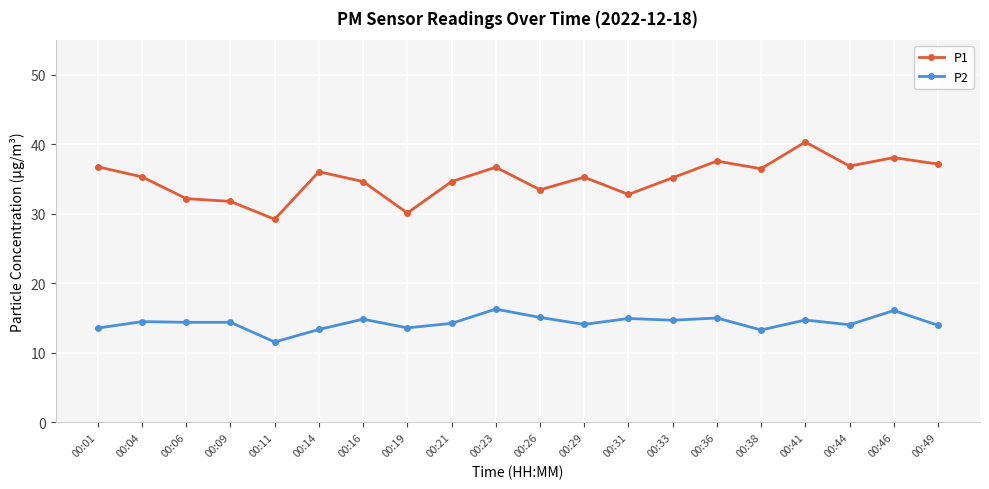

True or false: P1 has more than 1 interior local peaks.

True